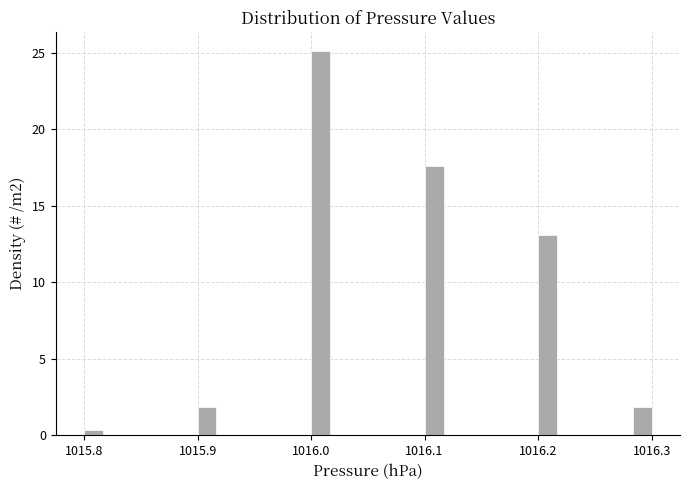

Read against the x-axis, roughly where is the centre of the tallest bar?

1016.01